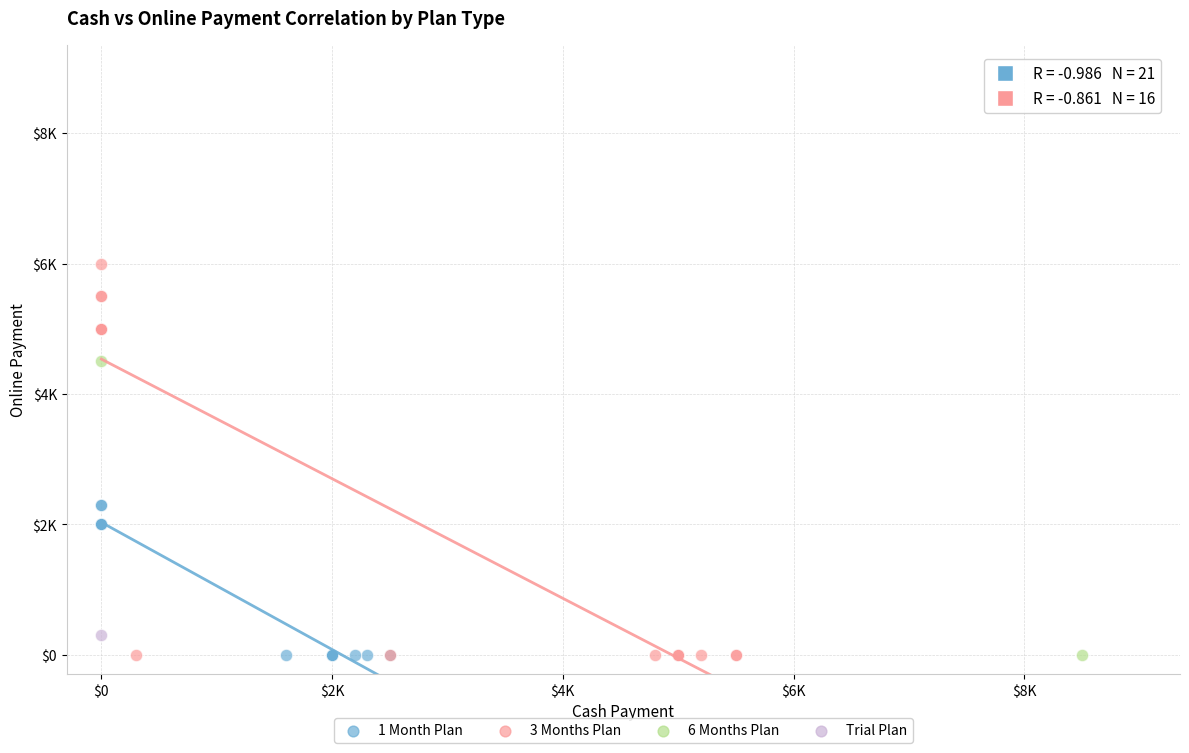

What are all the series names shown in the legend?

1 Month Plan, 3 Months Plan, 6 Months Plan, Trial Plan